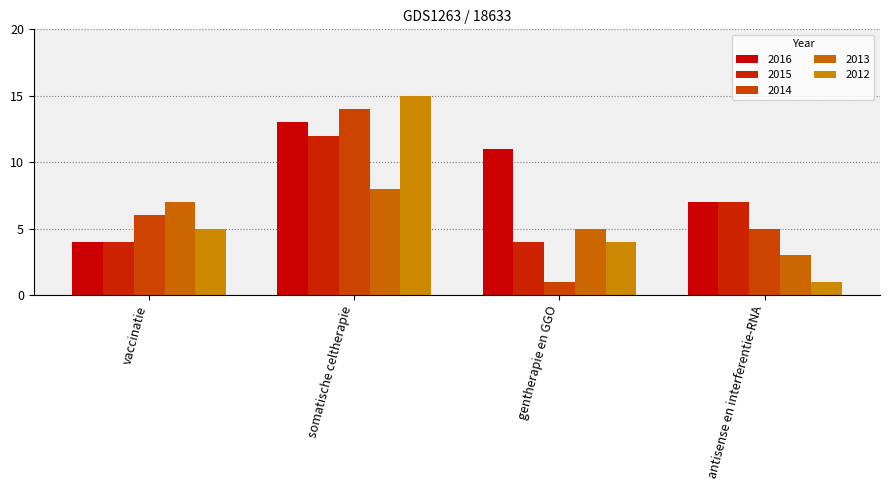

At gentherapie en GGO, list the series in order from smallest to largest.

2014, 2015, 2012, 2013, 2016